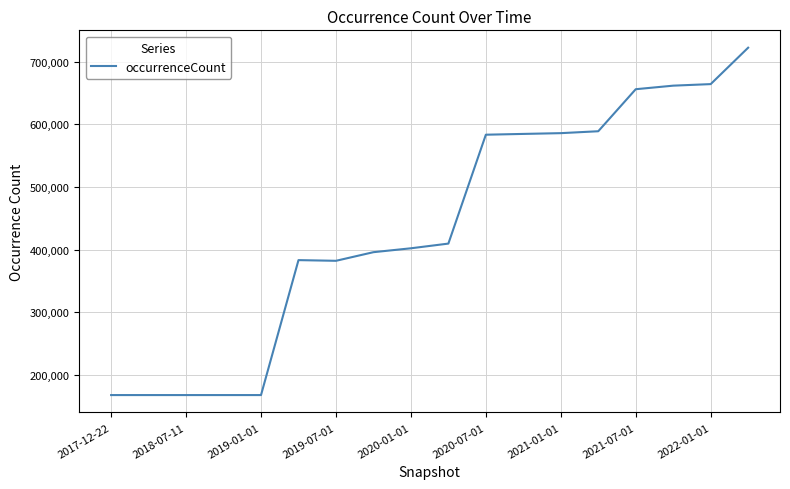

What is the smallest value displayed?

167575